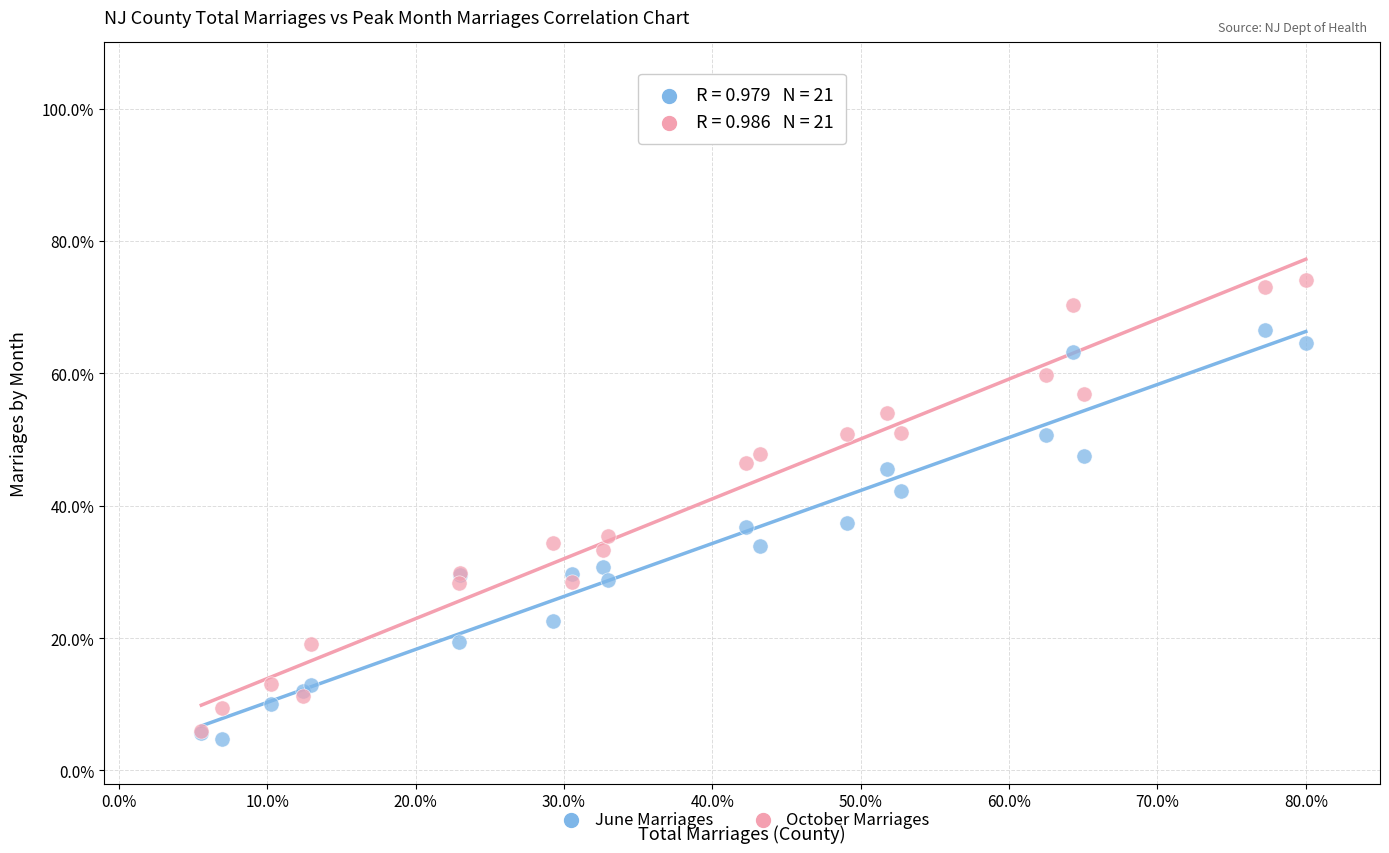

What are all the series names shown in the legend?

June Marriages, October Marriages